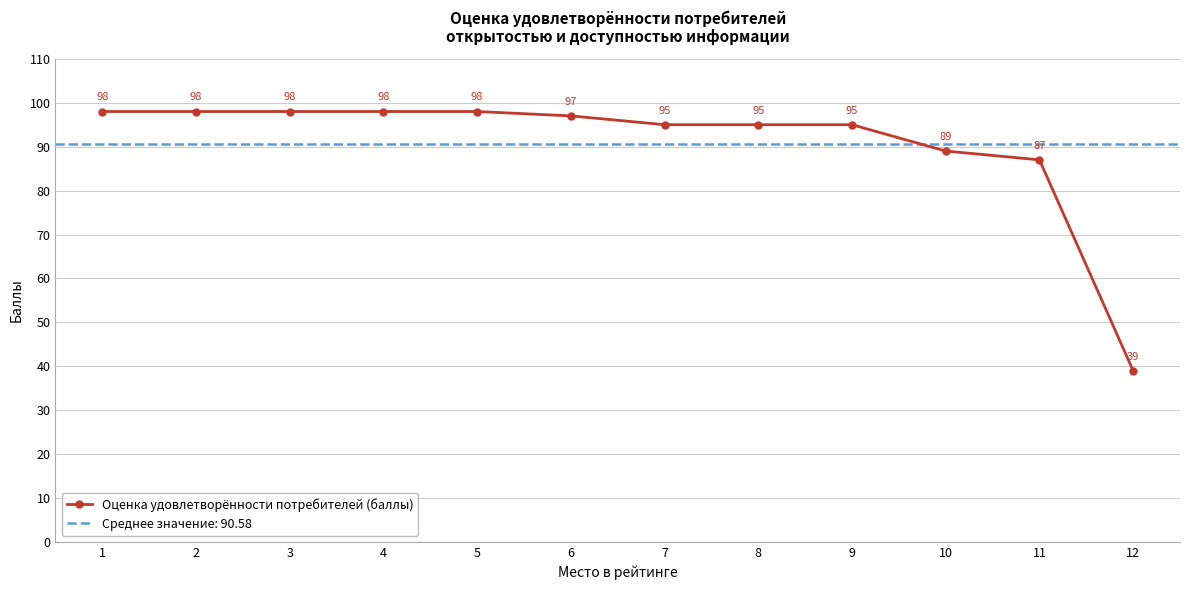

How many lines are shown in the chart?

1